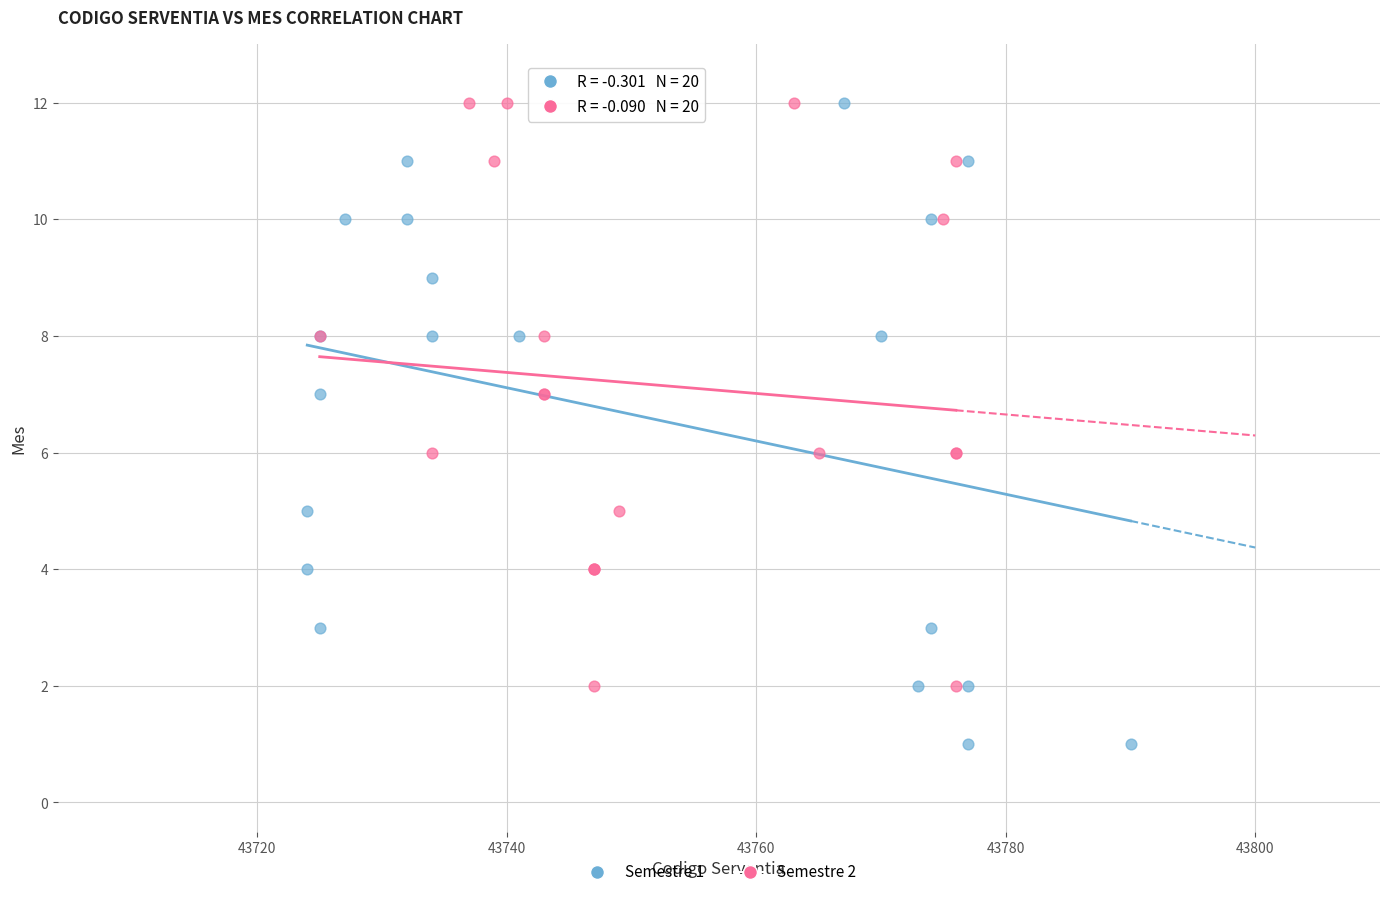

Which series has the largest Y range (max minus min)?

Semestre 1